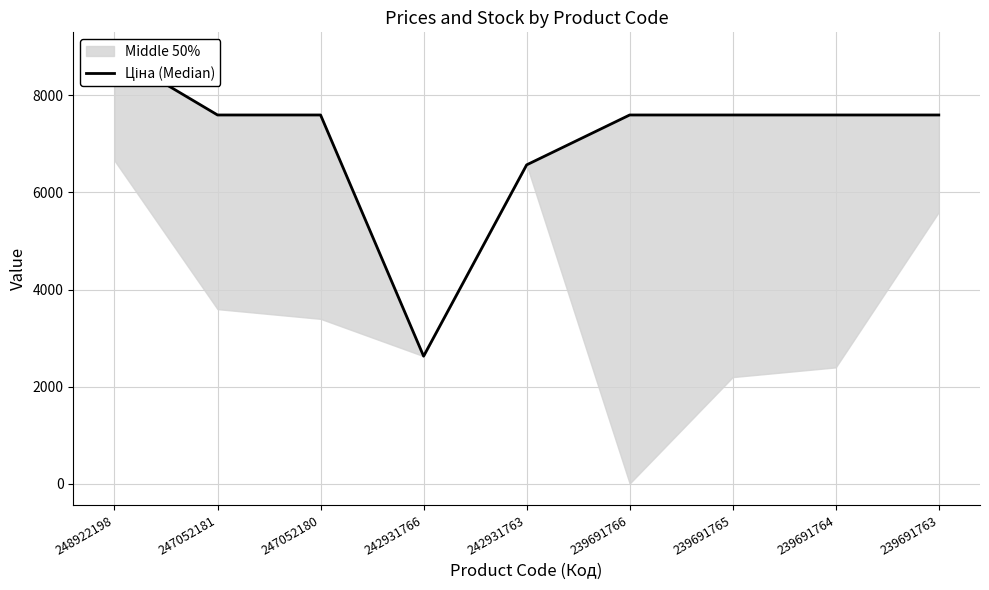

The chart shows a value of 7596.5 at 247052180. True or false?

True